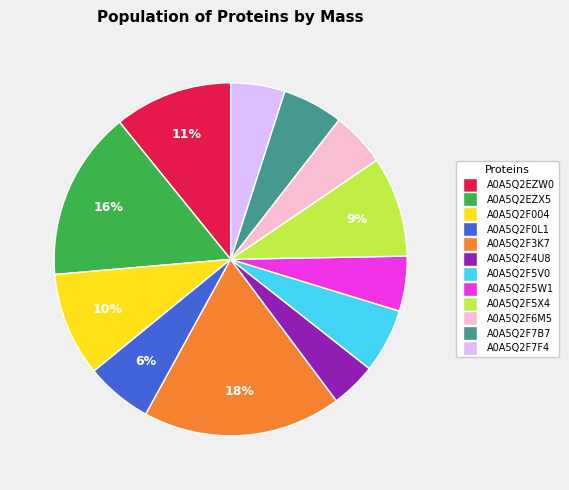

Count the number of slices in the pie.

12